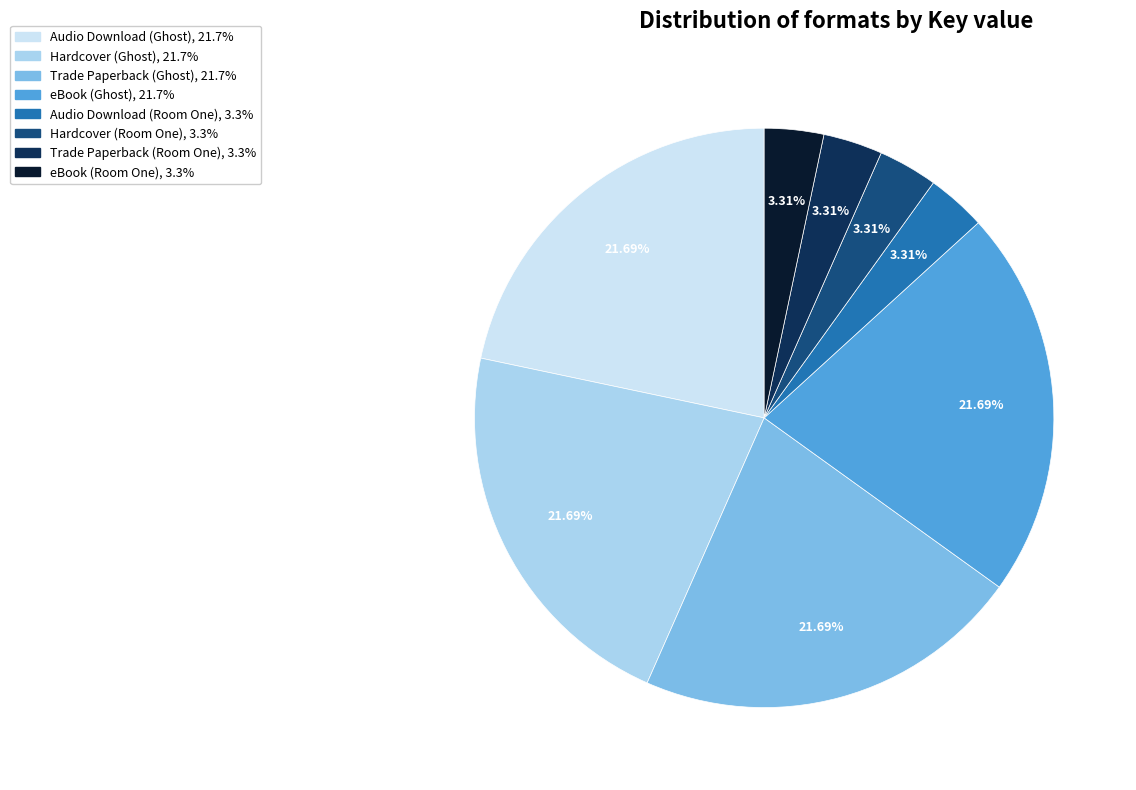

Approximately how many times larger is the value at Trade Paperback (Room One) compared to Audio Download (Ghost)?

0.2